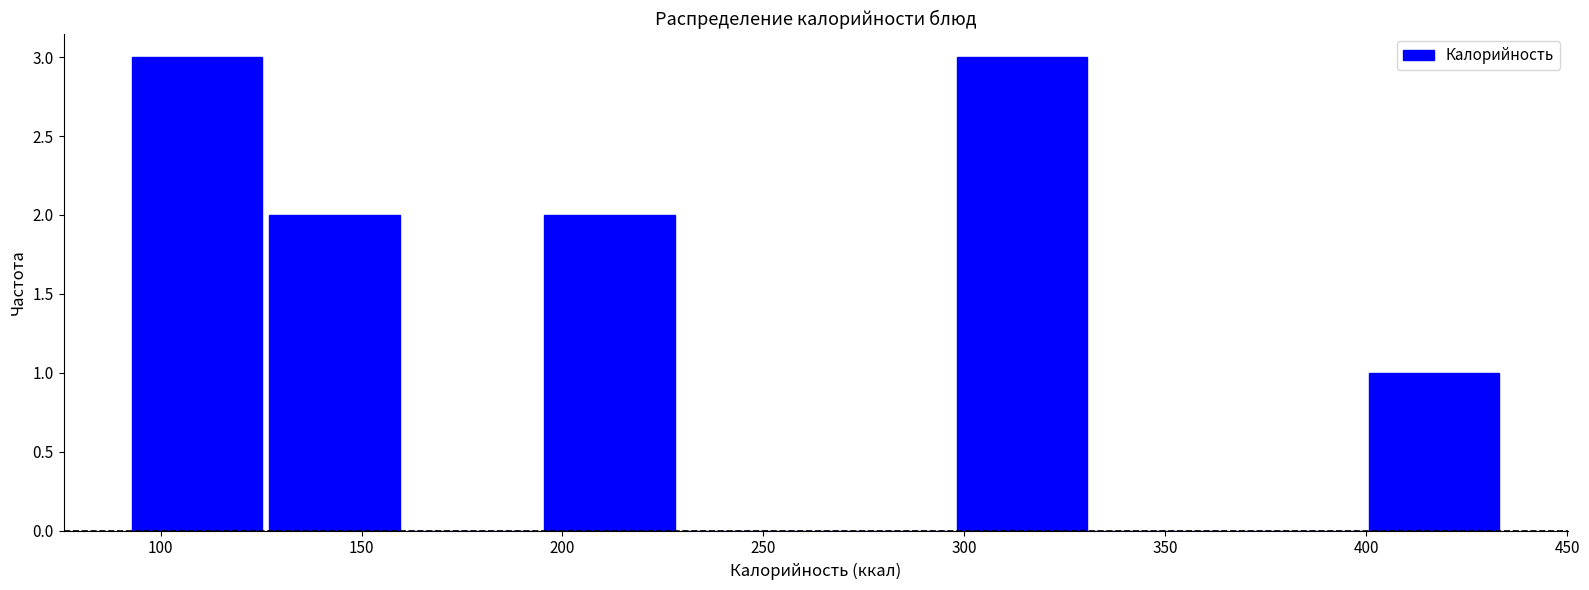

How tall is the bar that spans 125 to 160 on the x-axis? Neither the bar edges nor the heights are printed on the chart, so give them approximately, as read against the axes.

2